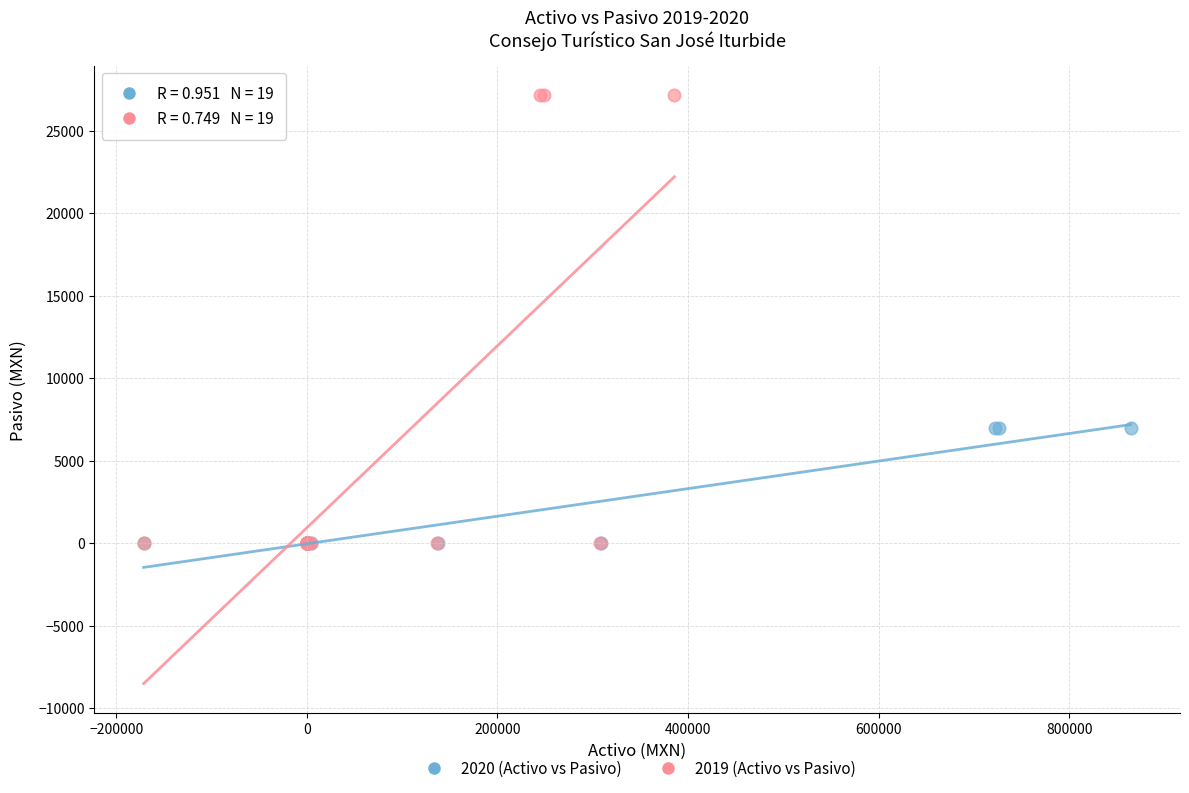

Which series has the widest spread of Y values?

2019 (Activo vs Pasivo)